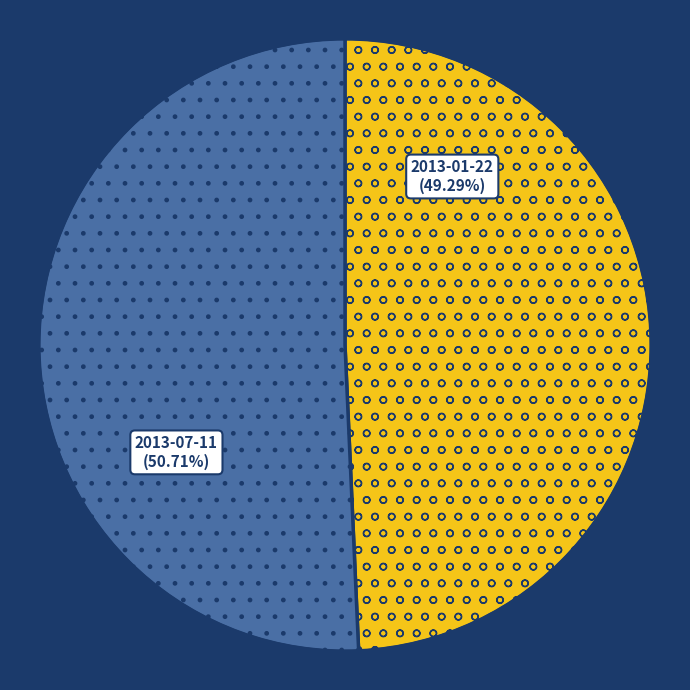

To the nearest percent, what percentage of the pie is 2013-01-22?

49%